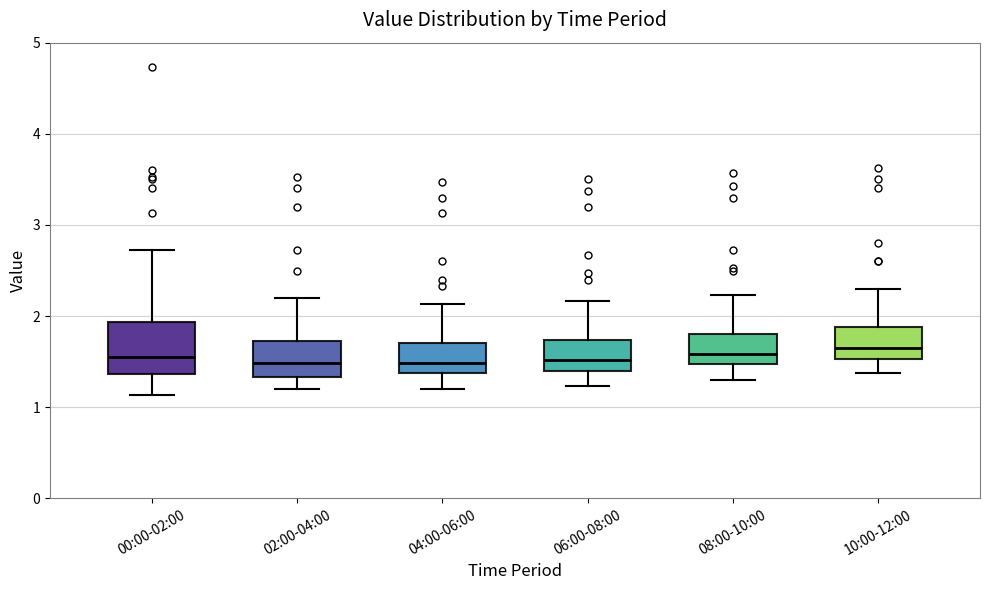

Reading left to right, read every box against the y-axis: the position of its median line, the range the box covers, and the ends of its whiskers. The values are not printed on the chart, so give them approximately, as read against the axis.

00:00-02:00: median 1.6, box 1.4 to 1.9, whiskers 1.1 to 2.7
02:00-04:00: median 1.5, box 1.3 to 1.7, whiskers 1.2 to 2.2
04:00-06:00: median 1.5, box 1.4 to 1.7, whiskers 1.2 to 2.1
06:00-08:00: median 1.5, box 1.4 to 1.7, whiskers 1.2 to 2.2
08:00-10:00: median 1.6, box 1.5 to 1.8, whiskers 1.3 to 2.2
10:00-12:00: median 1.7, box 1.5 to 1.9, whiskers 1.4 to 2.3